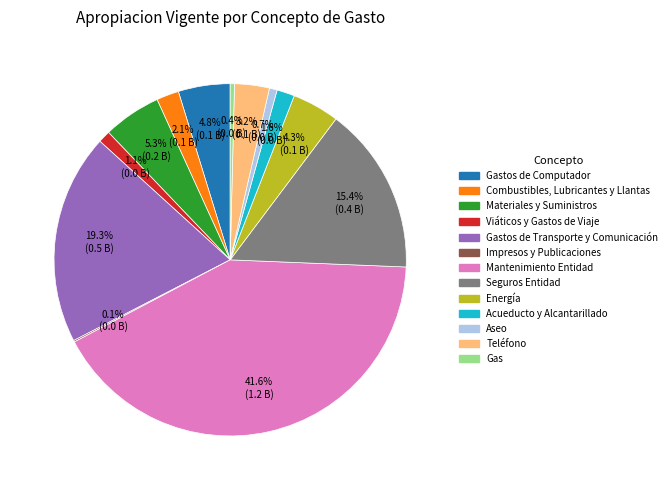

Is there any slice that represents more than half of the pie?

No